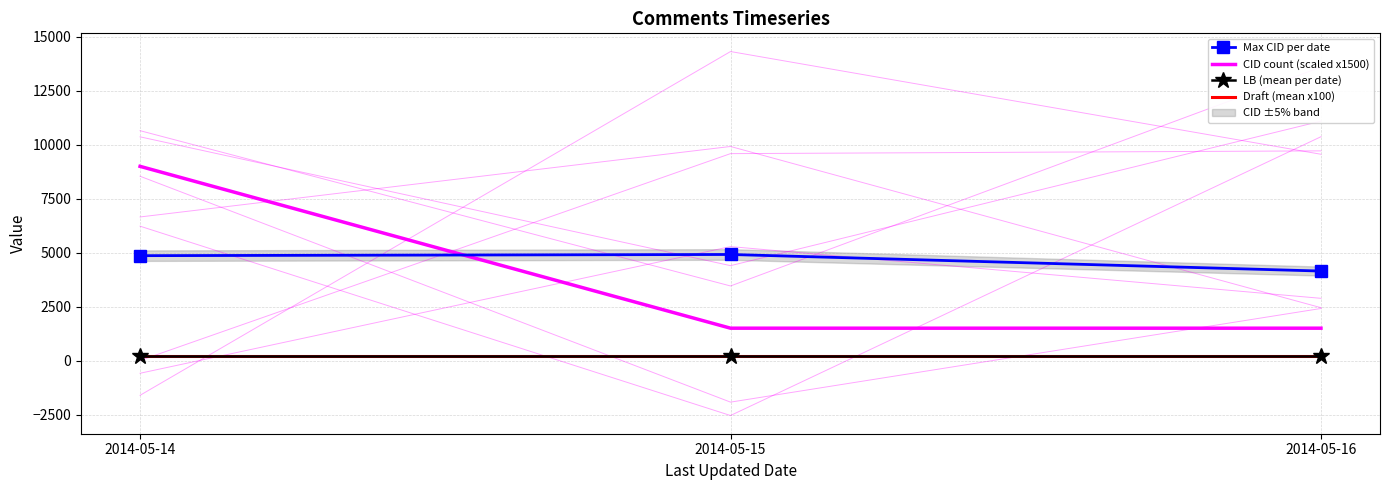

Which has a higher value, 2014-05-16 or 2014-05-15?

2014-05-15